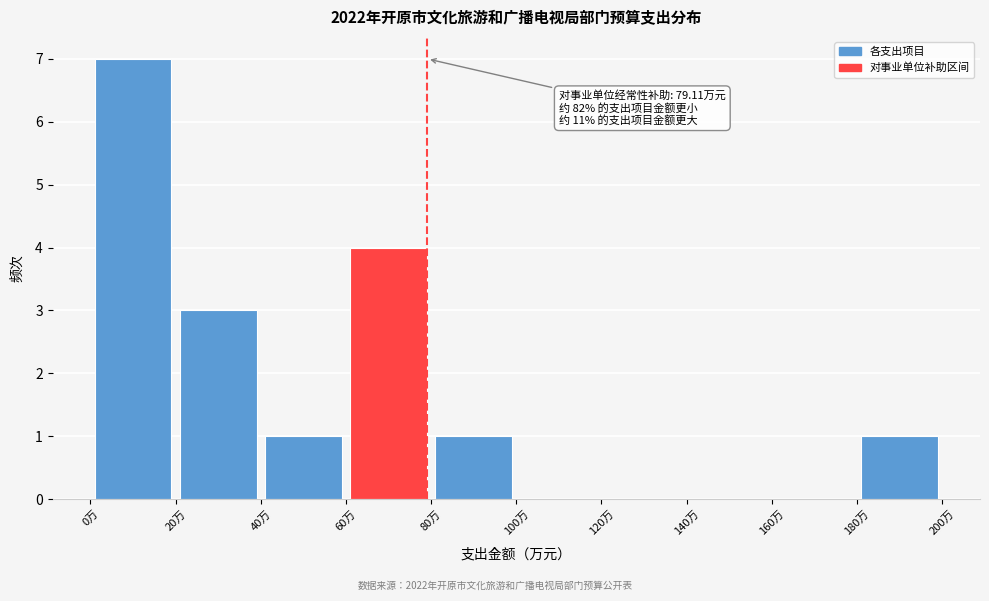

Which range on the x-axis has the tallest bar?

0 to 20